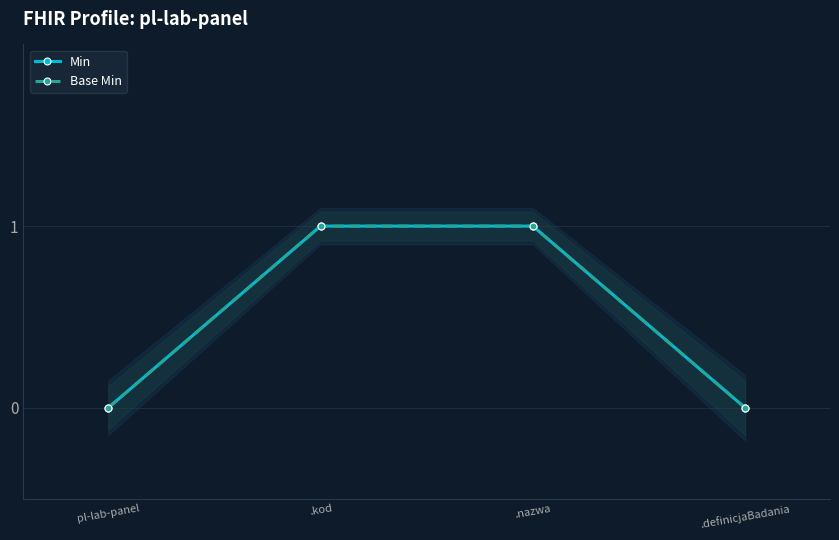

True or false: Min and Base Min cross at least once.

False